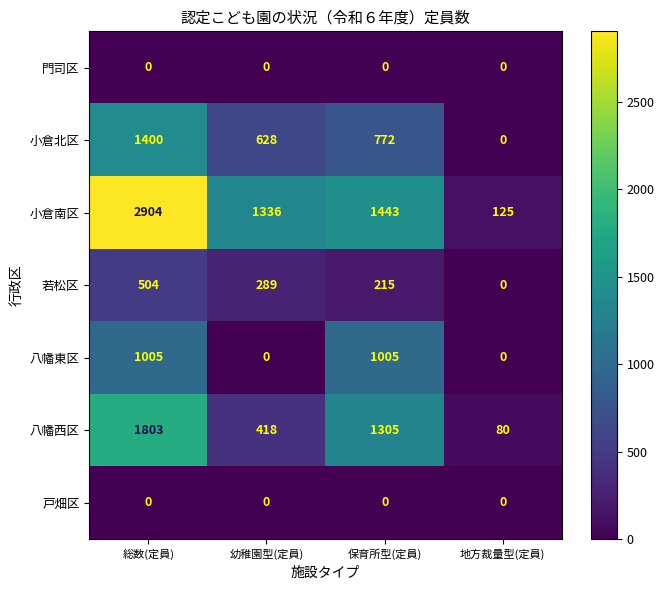

Reading left to right, what are all the values shown in this chart?

門司区: 0	0	0	0
小倉北区: 1400	628	772	0
小倉南区: 2904	1336	1443	125
若松区: 504	289	215	0
八幡東区: 1005	0	1005	0
八幡西区: 1803	418	1305	80
戸畑区: 0	0	0	0